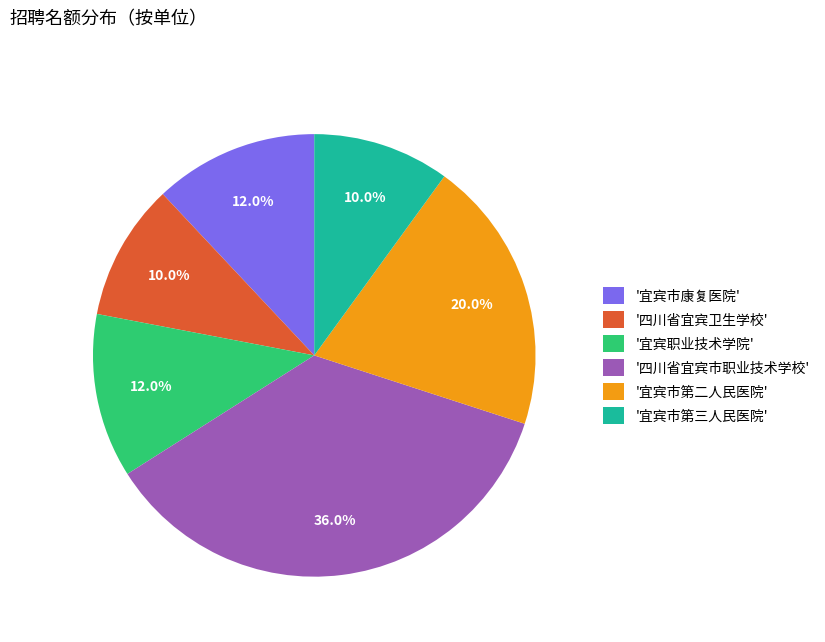

Is '宜宾市康复医院' the majority of the pie?

No